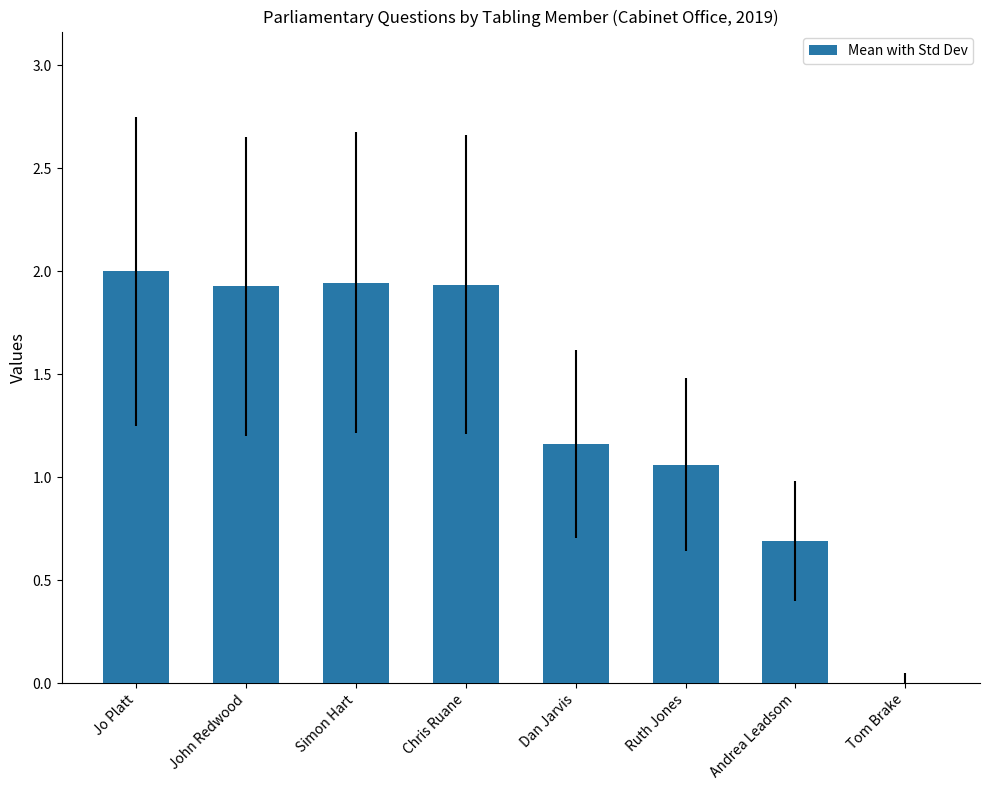

What is the ratio of the value at Simon Hart to the value at John Redwood?

1.0